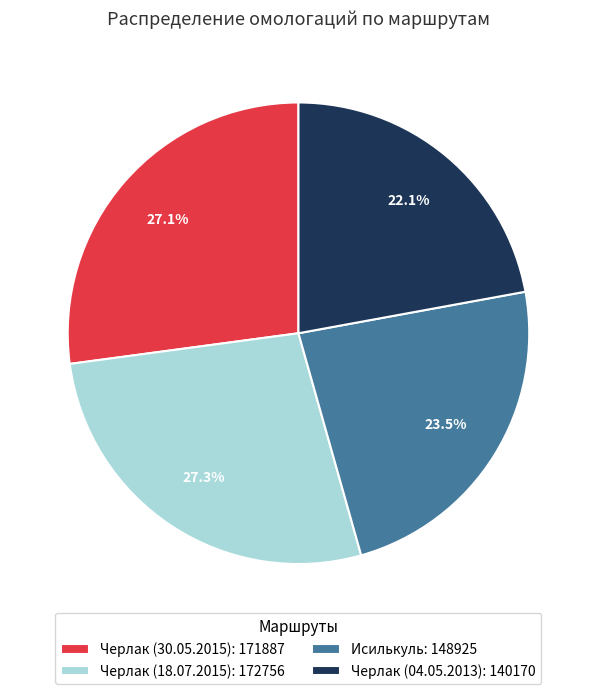

Is there a majority slice in this chart?

No